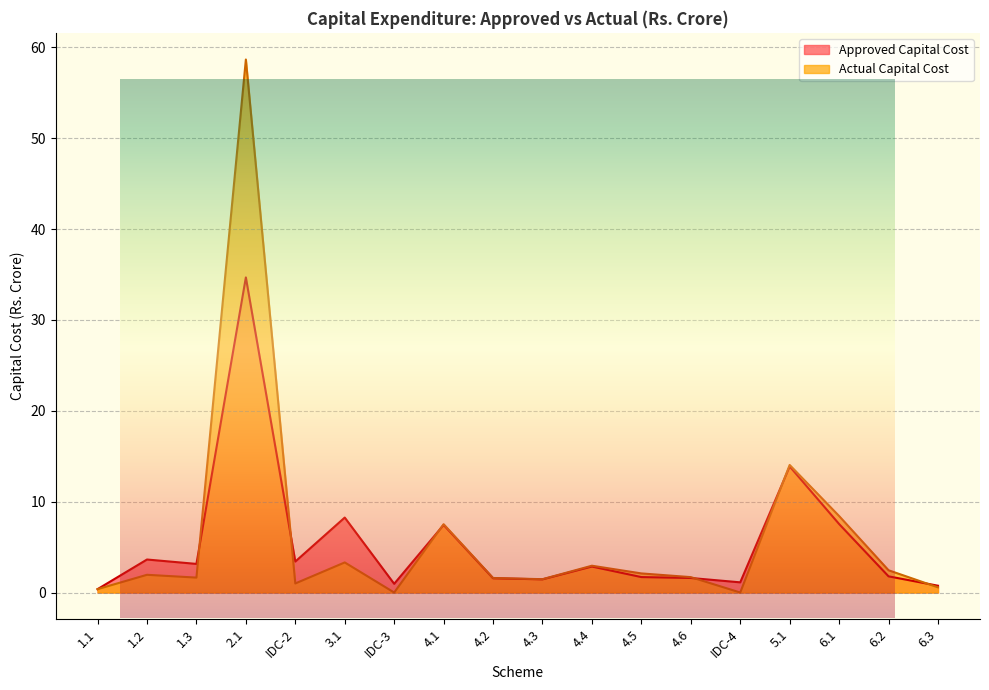

In Actual Capital Cost, how many points are higher than both neighbors (excluding endpoints)?

6